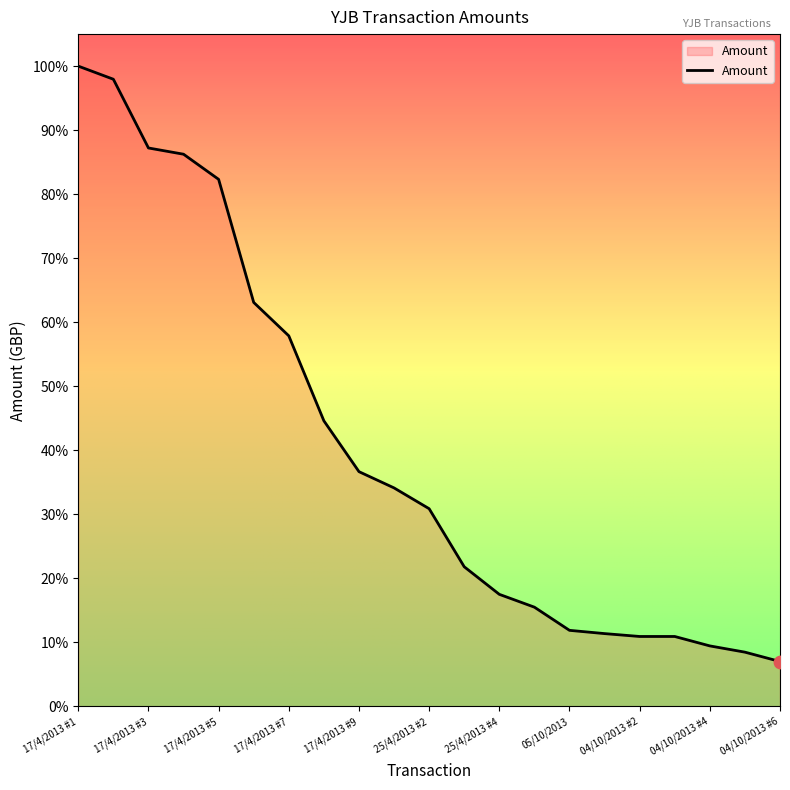

What is the greatest value displayed?

100.0